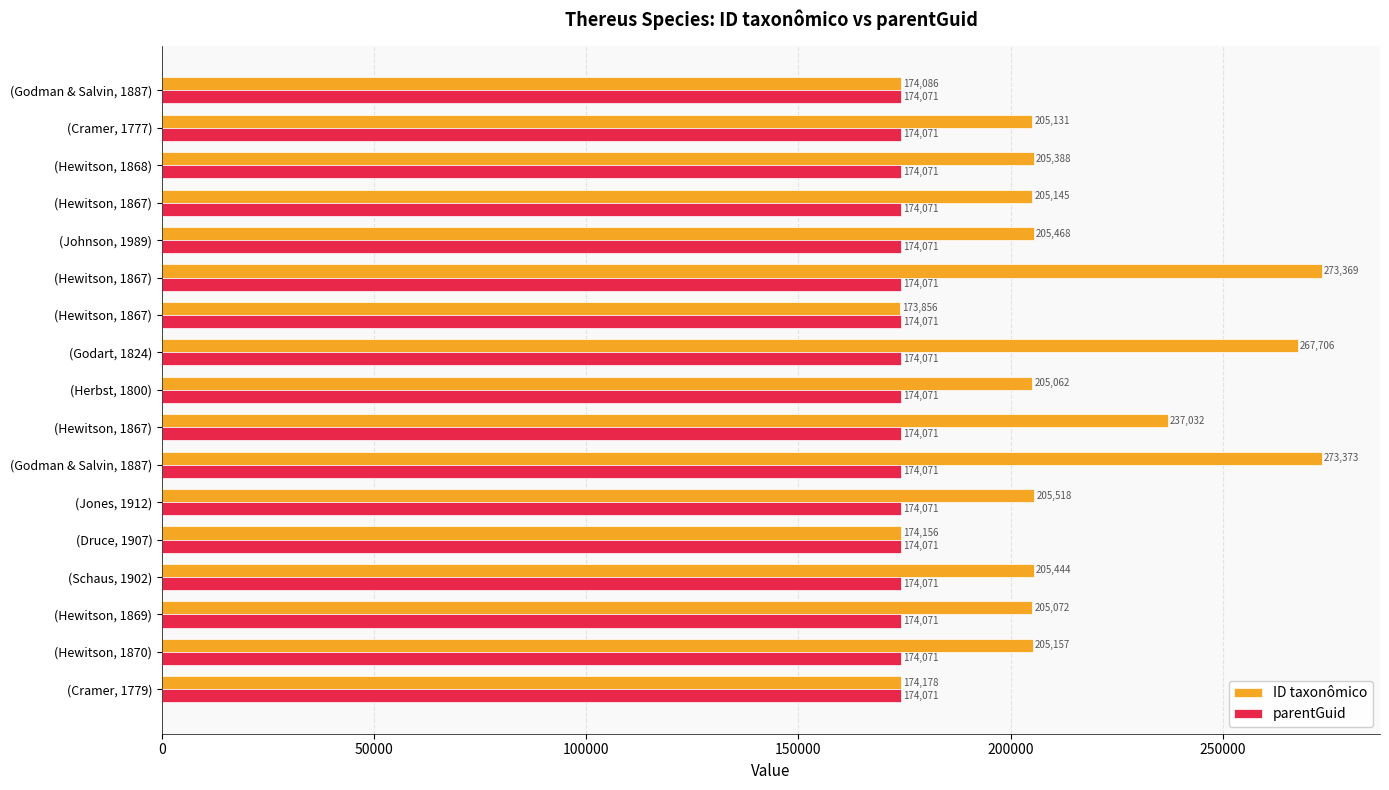

Rank the series by their maximum value, from highest to lowest.

ID taxonômico, parentGuid